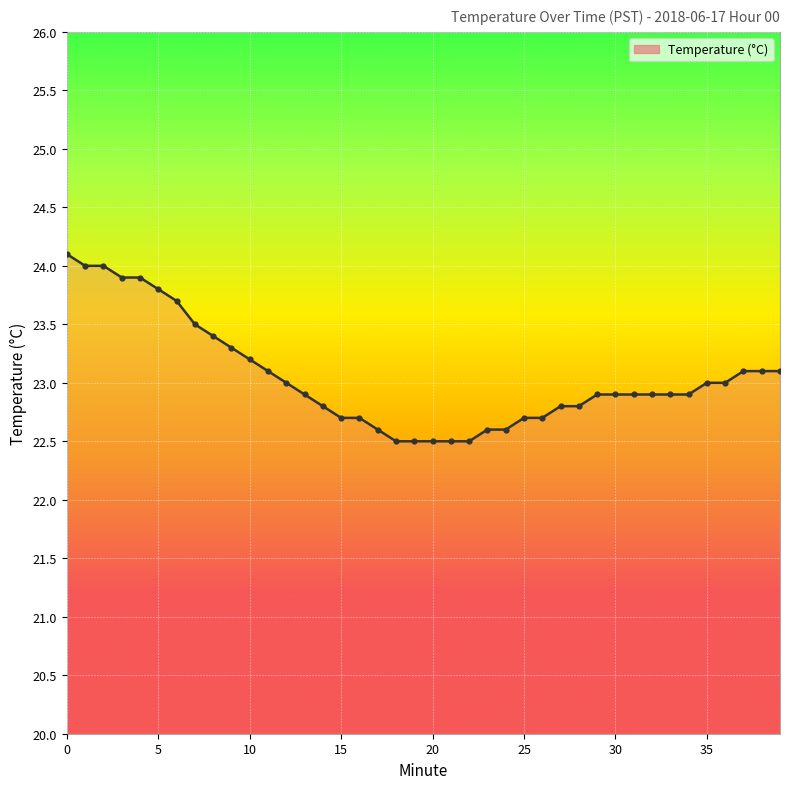

What is the difference between the maximum and minimum values?

1.6